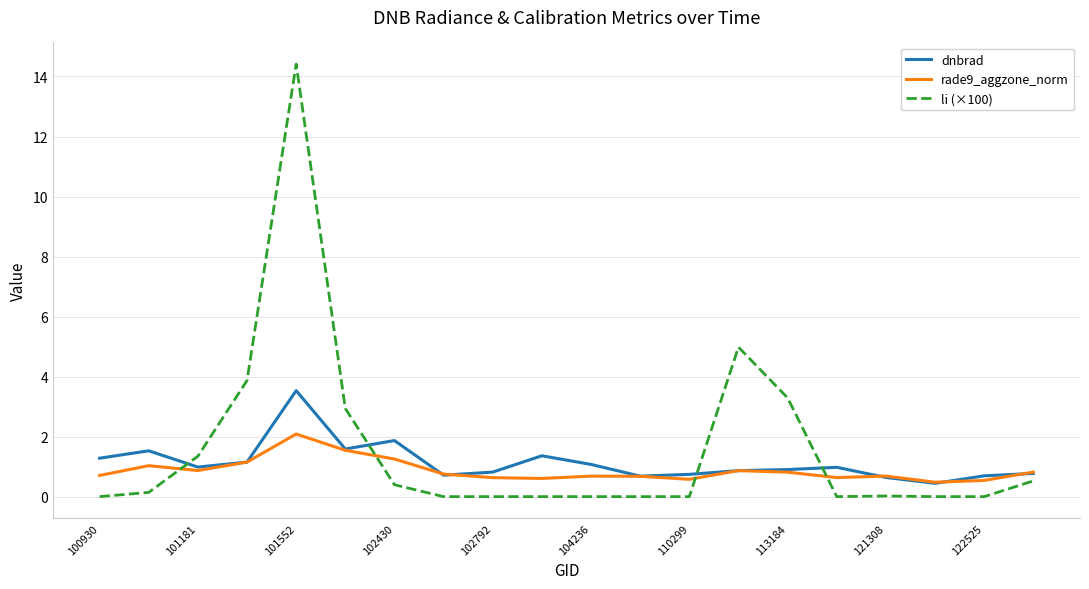

What is the maximum value for dnbrad?

3.5